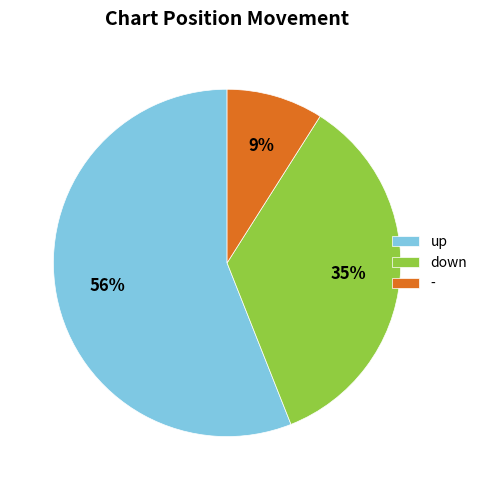

Rank the categories by value from highest to lowest.

up, down, -